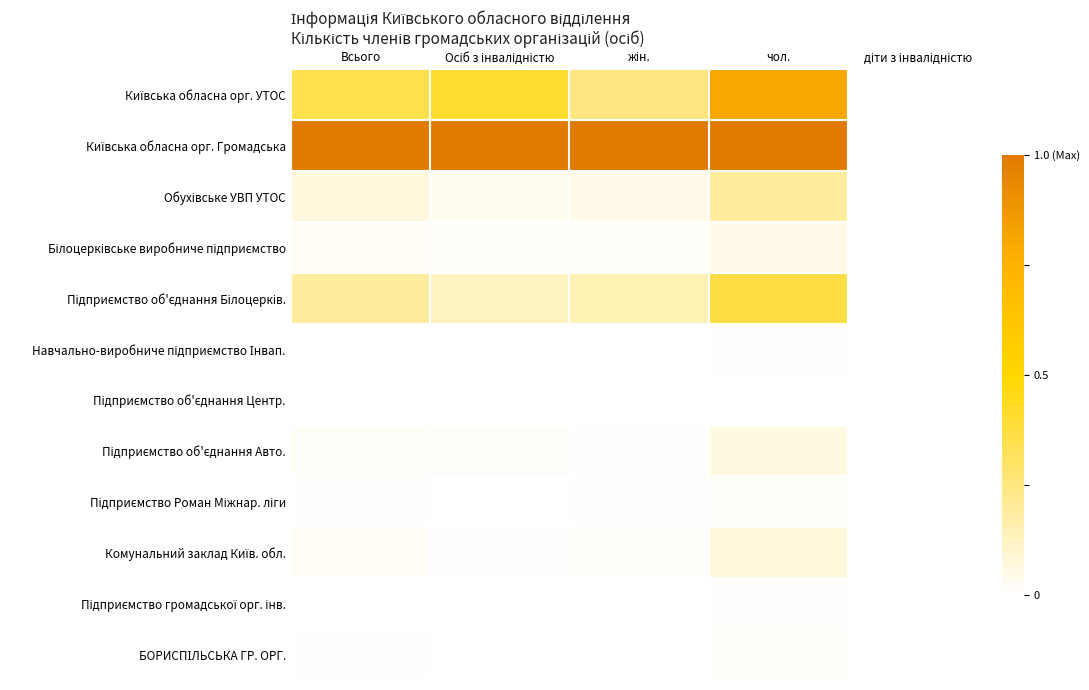

At which category does the chart reach its minimum across all series?

діти з інвалідністю